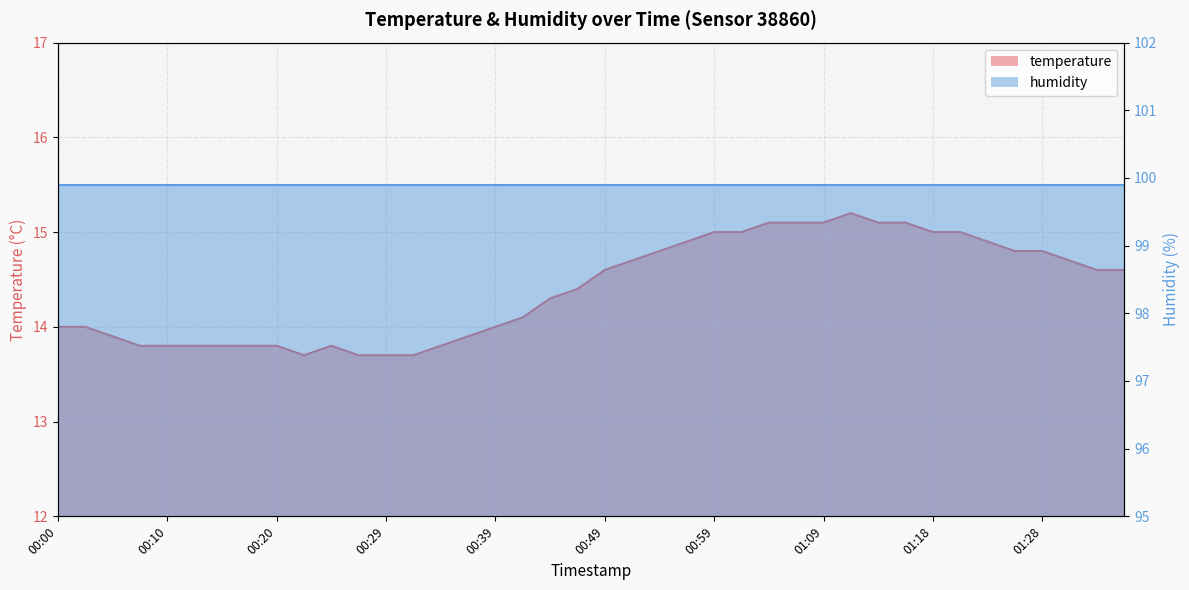

The chart shows a value of 13.8 at 00:12. True or false?

True